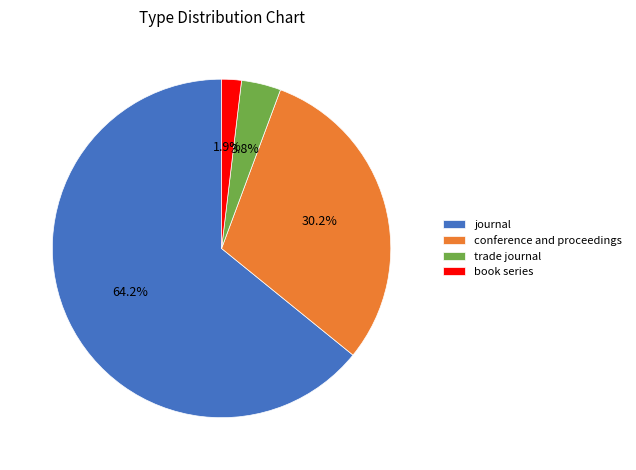

What percentage is the book series slice, to the nearest percent?

2%